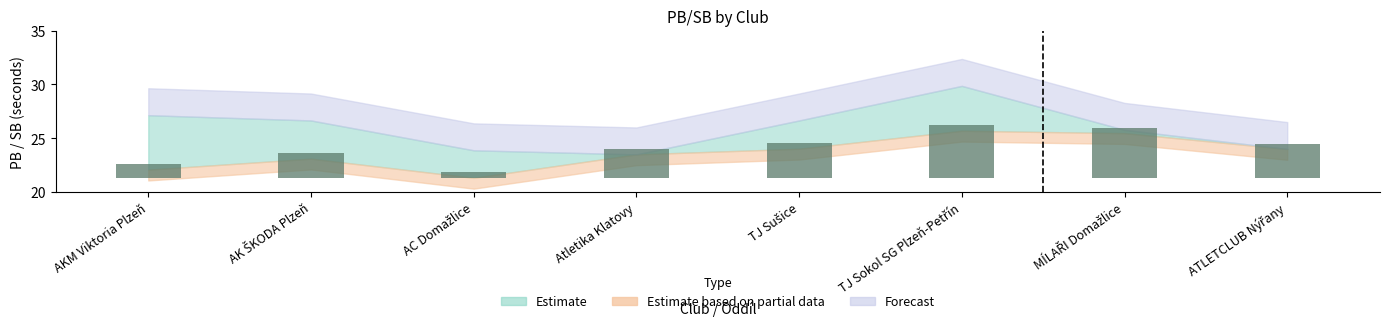

What is the label of the 7th bar from the right?

AK ŠKODA Plzeň